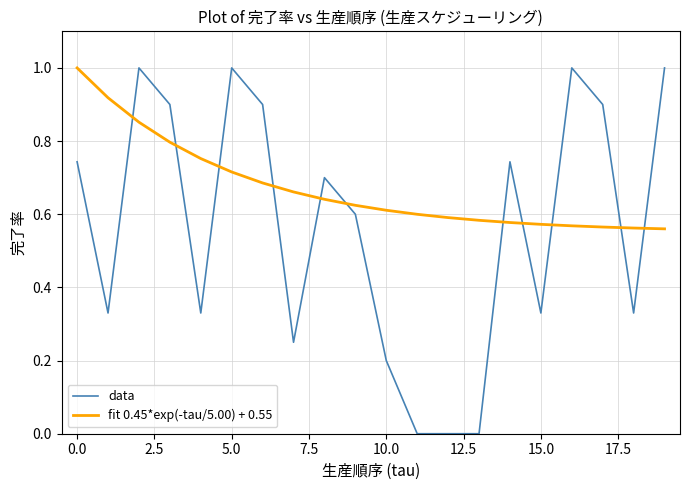

Which series has the widest spread of values?

data